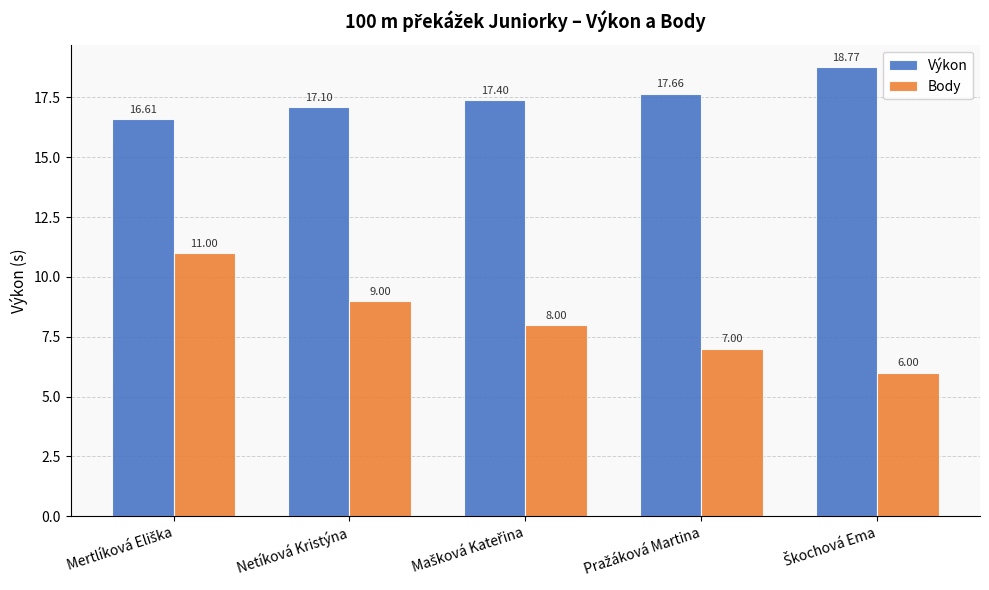

List the series in order of their peak value, highest first.

Výkon, Body